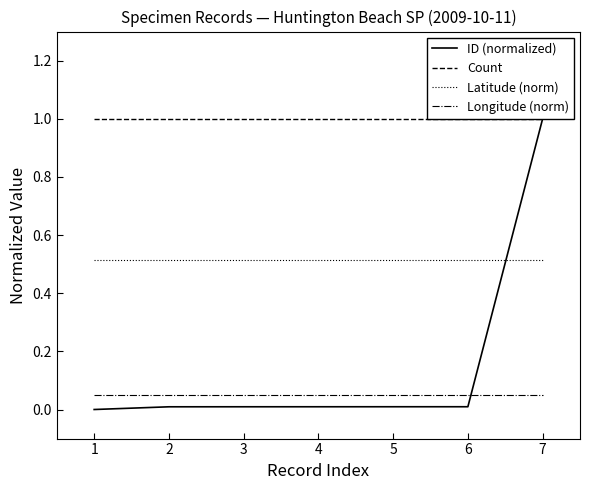

The Latitude (norm) series shows 0.2 at 4. True or false?

False